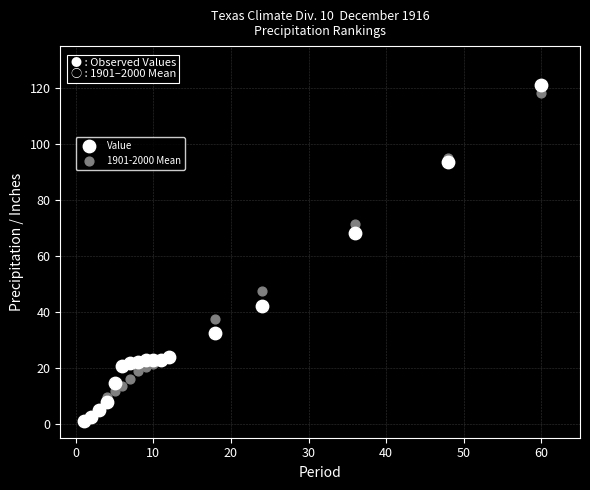

Across all series, what Y value is closest to 61?

68.0